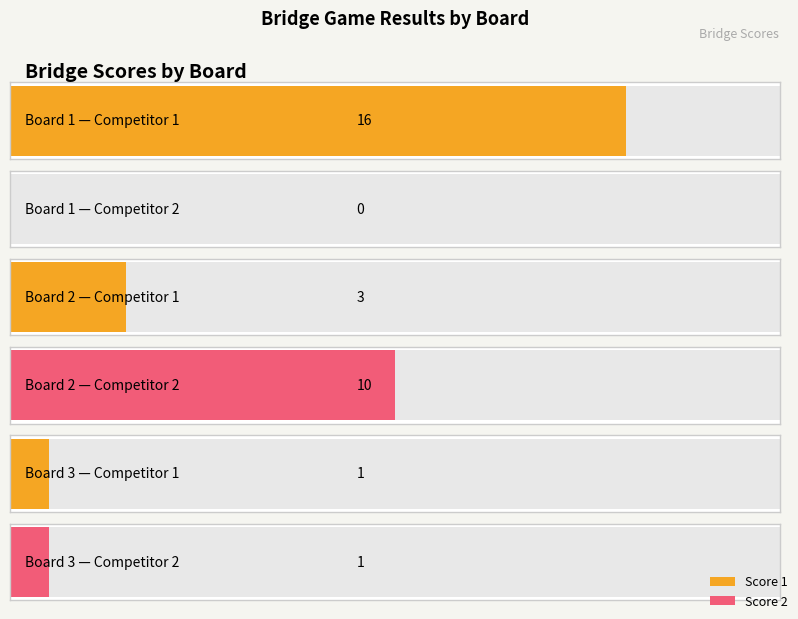

What is the value of the Score 1 bar at the 1st from the left?

16